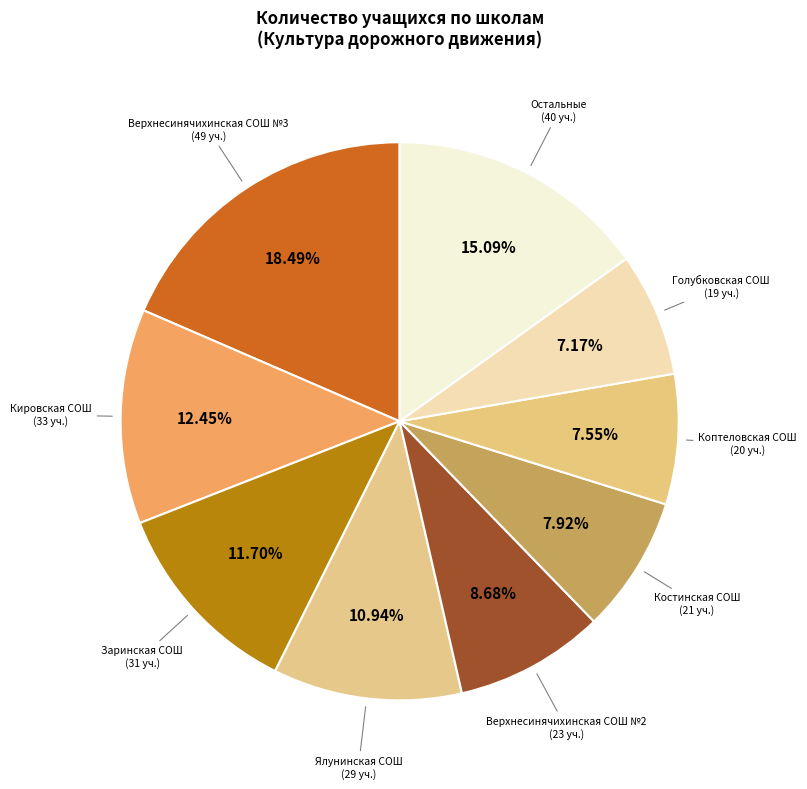

How many segments does this pie chart have?

9